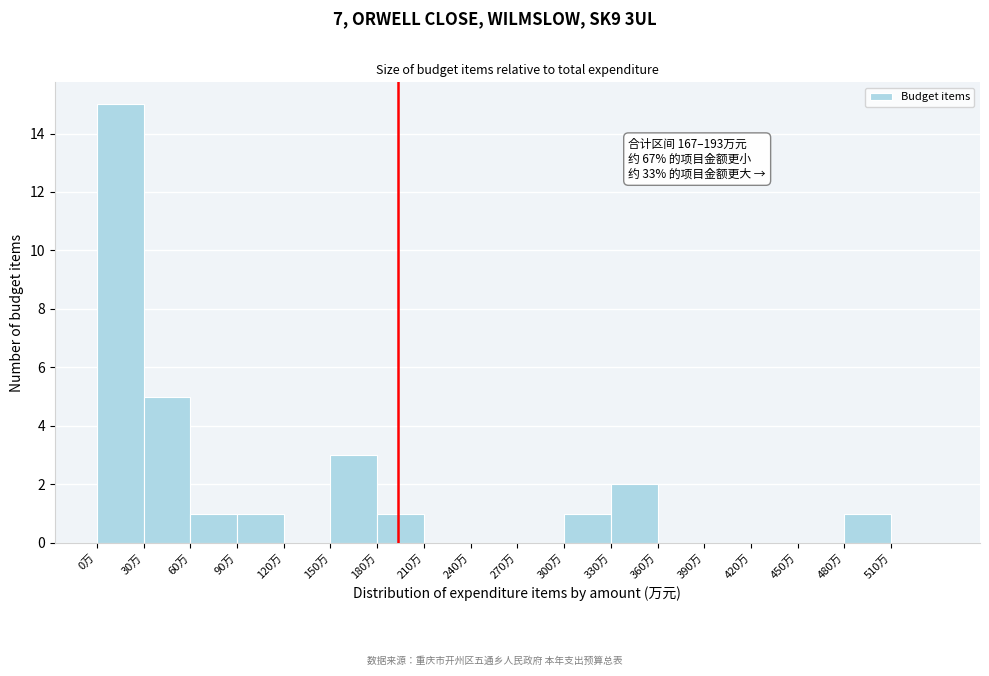

Over which range of the x-axis is the bar tallest?

0 to 30